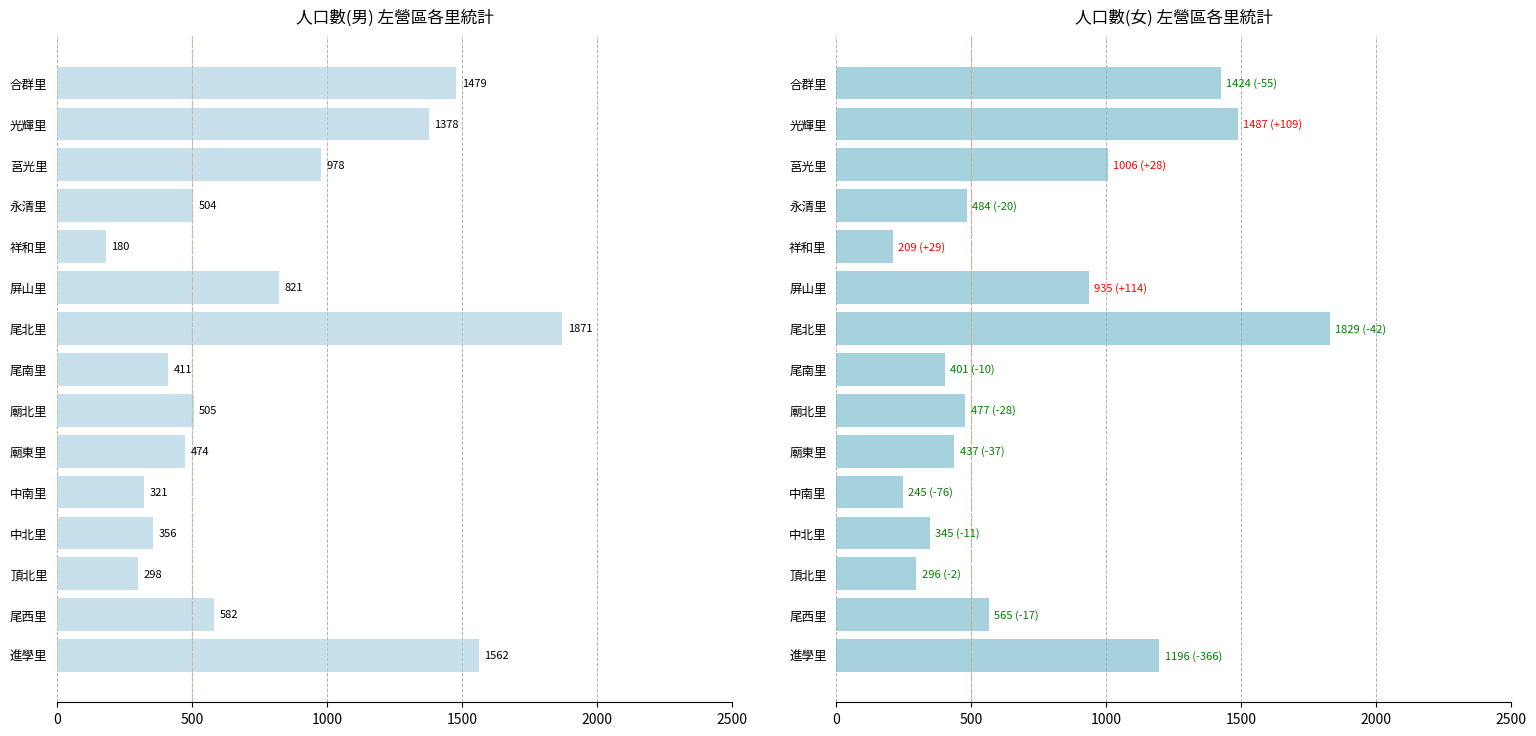

What is the lowest value of the 人口數(男) series?

180